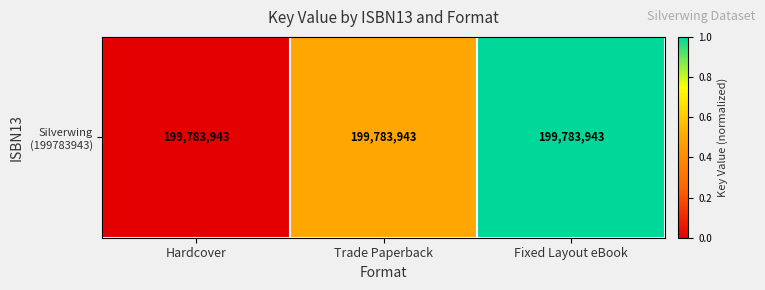

At which category does the chart reach its minimum across all series?

Hardcover